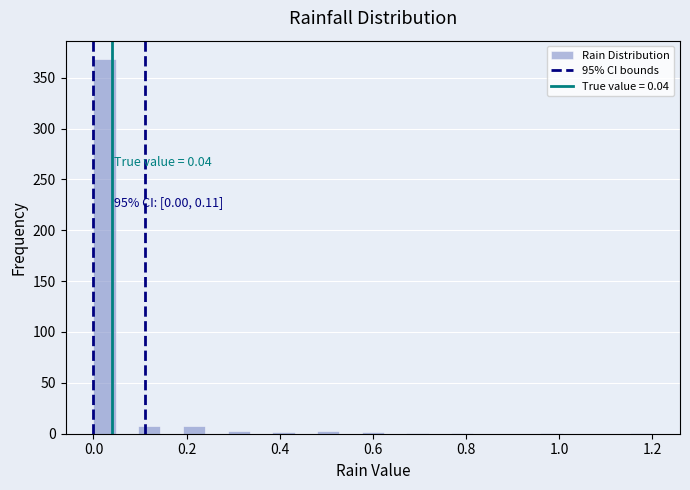

Around what value on the x-axis is the tallest bar? Give the approximate position of its centre, as read against the axis.

0.02